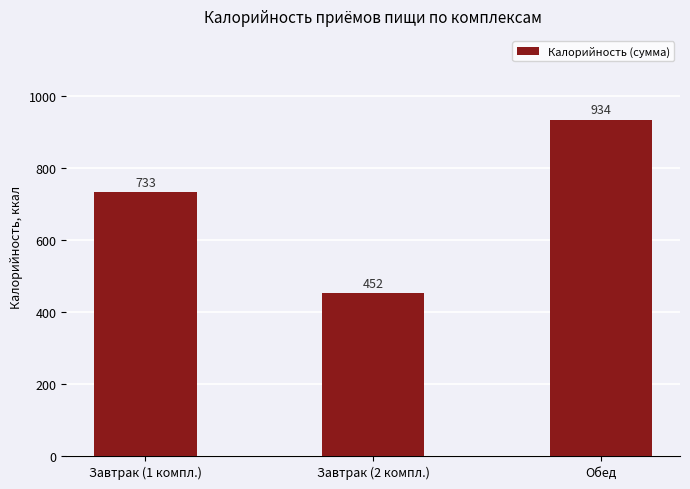

Are the bars horizontal?

No